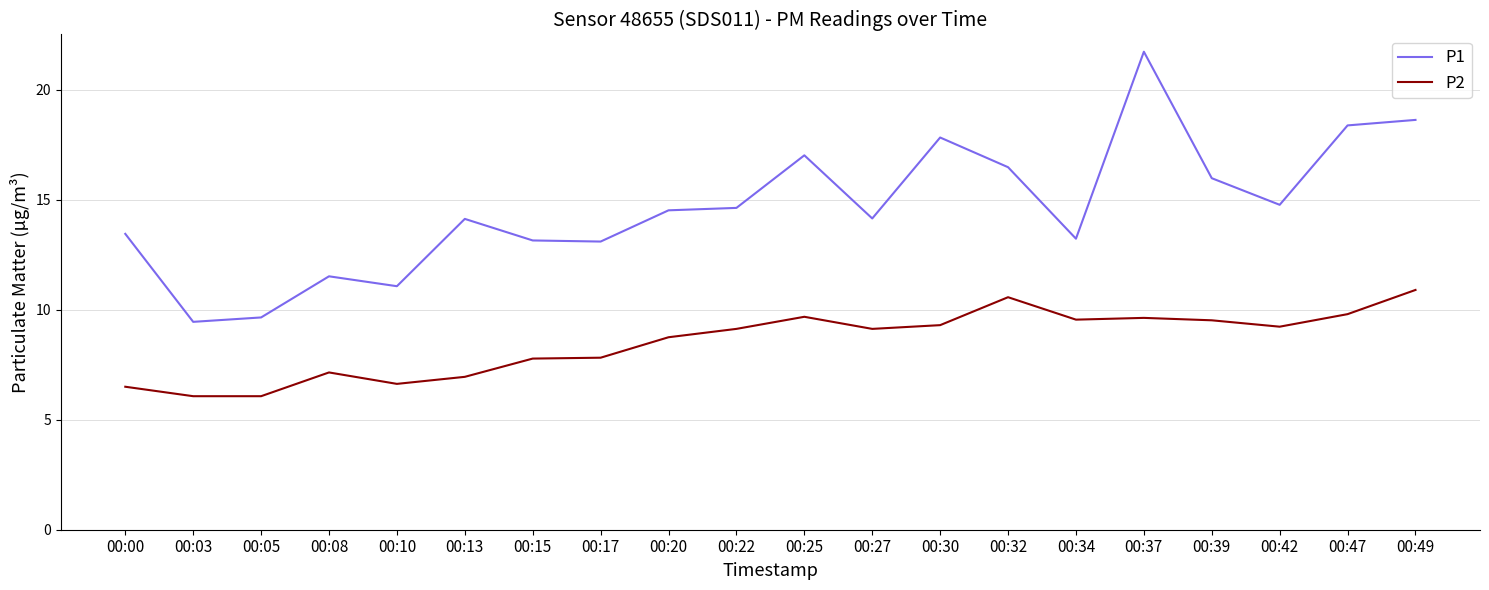

How many values in the P2 series are below 9?

9